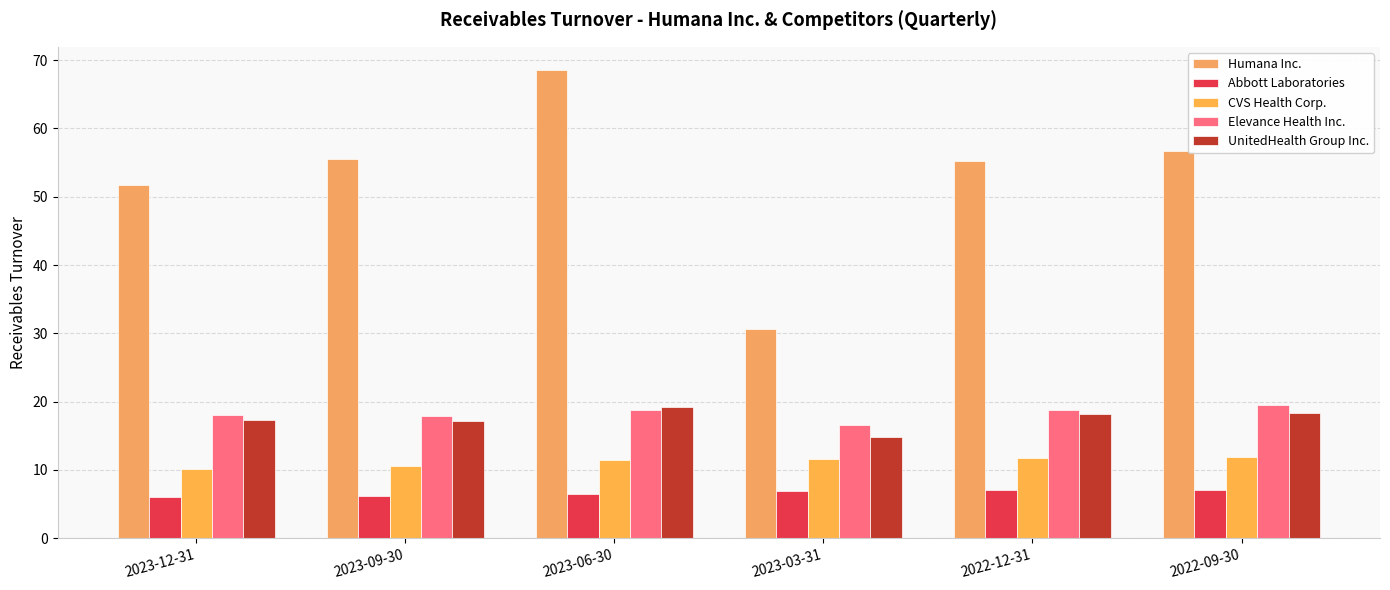

The value of Humana Inc. at 2023-03-31 is 47.9. True or false?

False